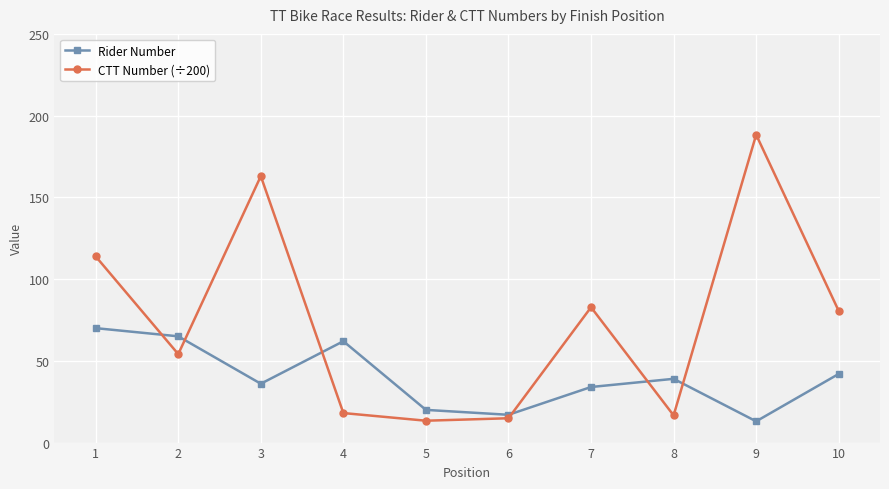

Where does the Rider Number series first go above 39?

1